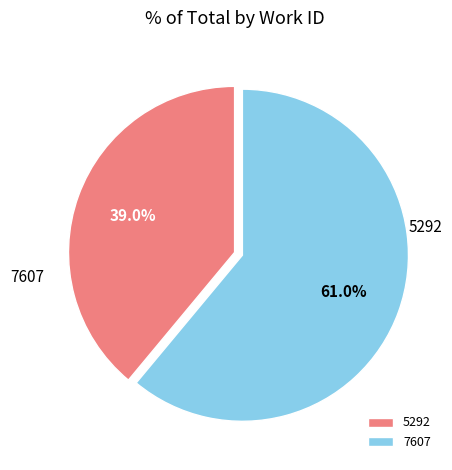

How many slices are in this pie chart?

2